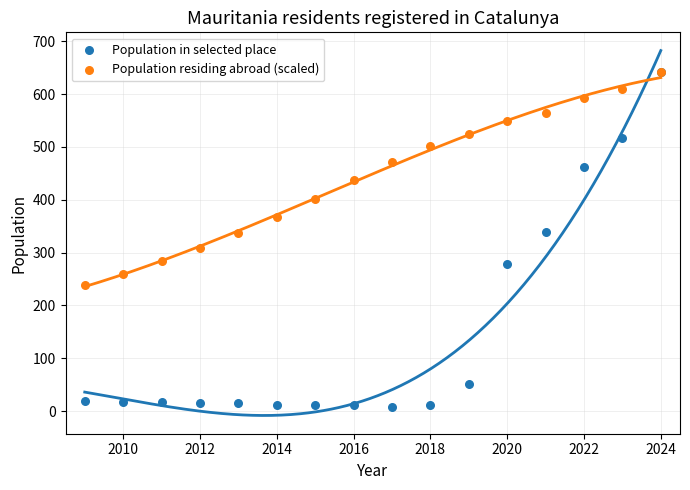

Which series reaches the maximum Y coordinate?

Population in selected place